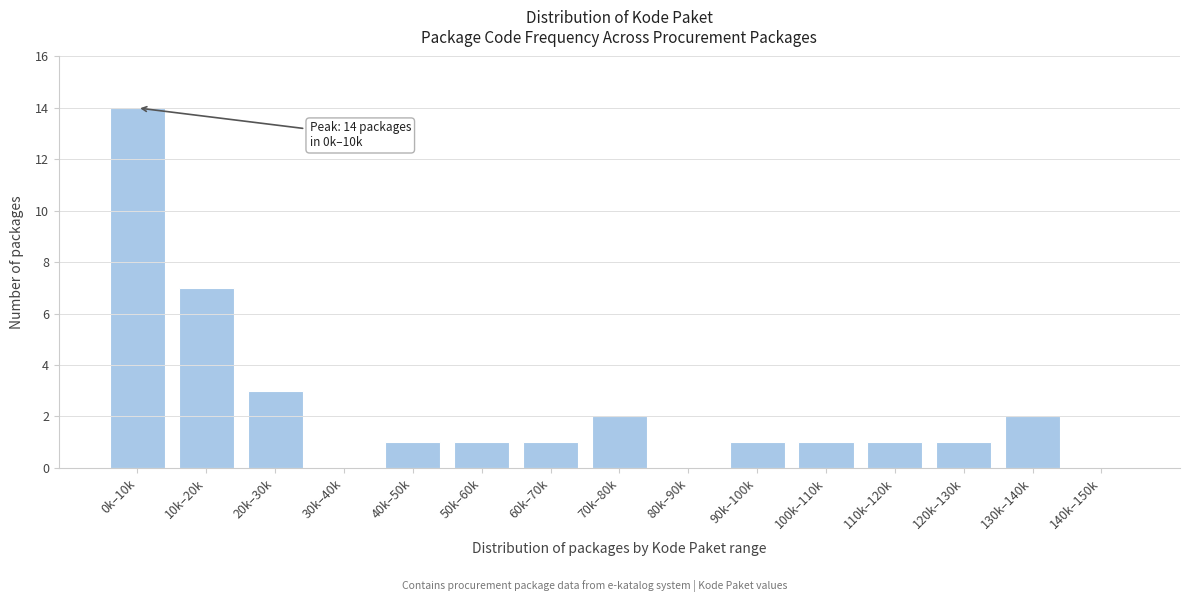

Reading left to right, what are all the values shown in this chart?

0k–10k=14	10k–20k=7	20k–30k=3	30k–40k=0	40k–50k=1	50k–60k=1	60k–70k=1	70k–80k=2	80k–90k=0	90k–100k=1	100k–110k=1	110k–120k=1	120k–130k=1	130k–140k=2	140k–150k=0